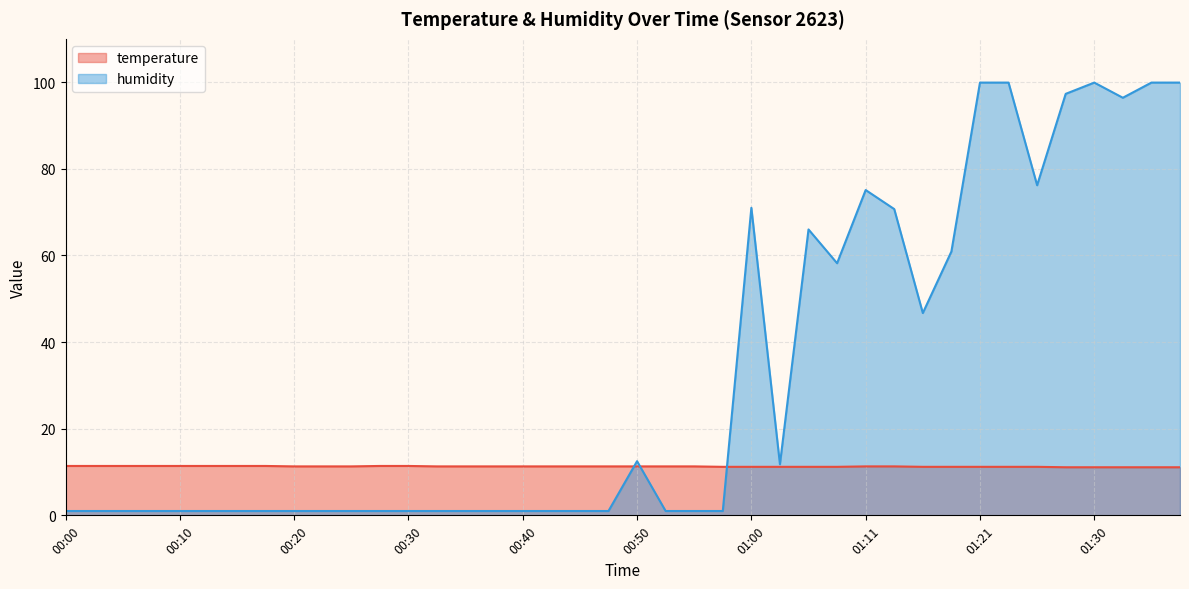

What value does the humidity series have at 00:27?

1.0